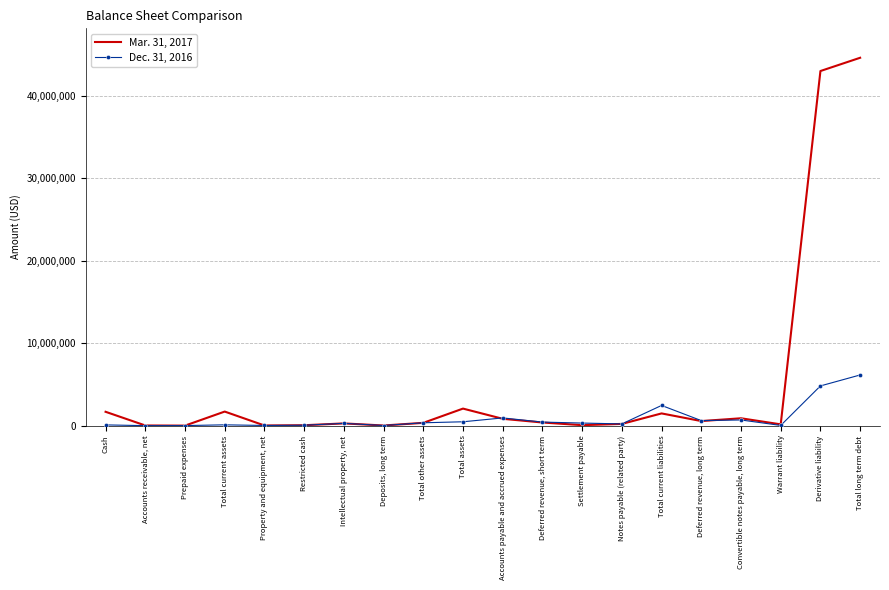

At which category does the chart reach its peak across all series?

Total long term debt